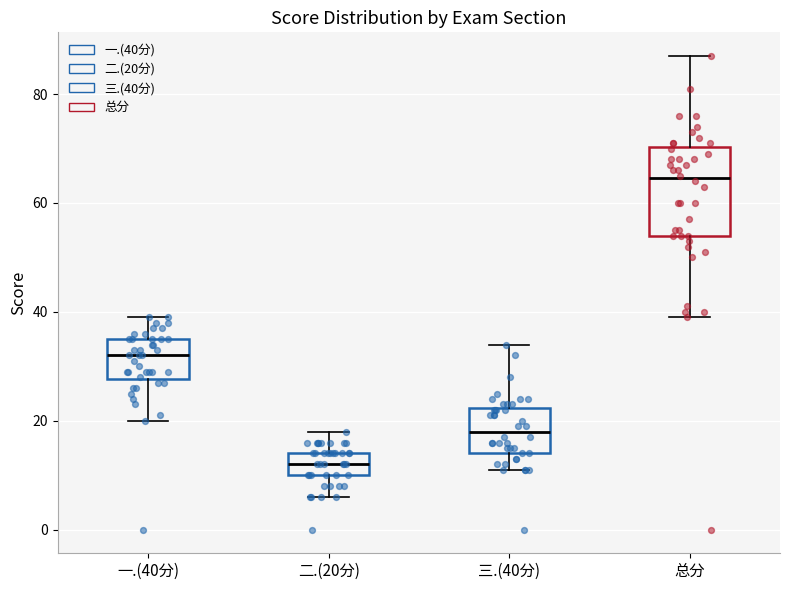

Reading left to right, read every box against the y-axis: the position of its median line, the range the box covers, and the ends of its whiskers. The values are not printed on the chart, so give them approximately, as read against the axis.

一.(40分): median 32, box 28 to 36, whiskers 20 to 40
二.(20分): median 12, box 10 to 14, whiskers 6 to 18
三.(40分): median 18, box 14 to 22, whiskers 12 to 34
总分: median 64, box 54 to 70, whiskers 40 to 88